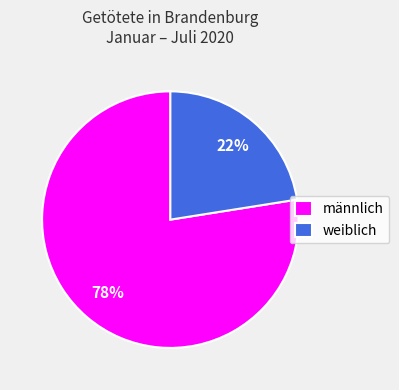

How many slices are in this pie chart?

2